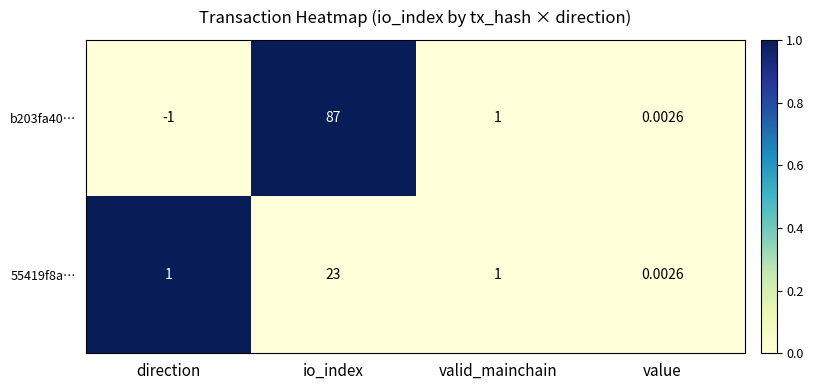

Which category has the lowest value in the 55419f8a… series?

value